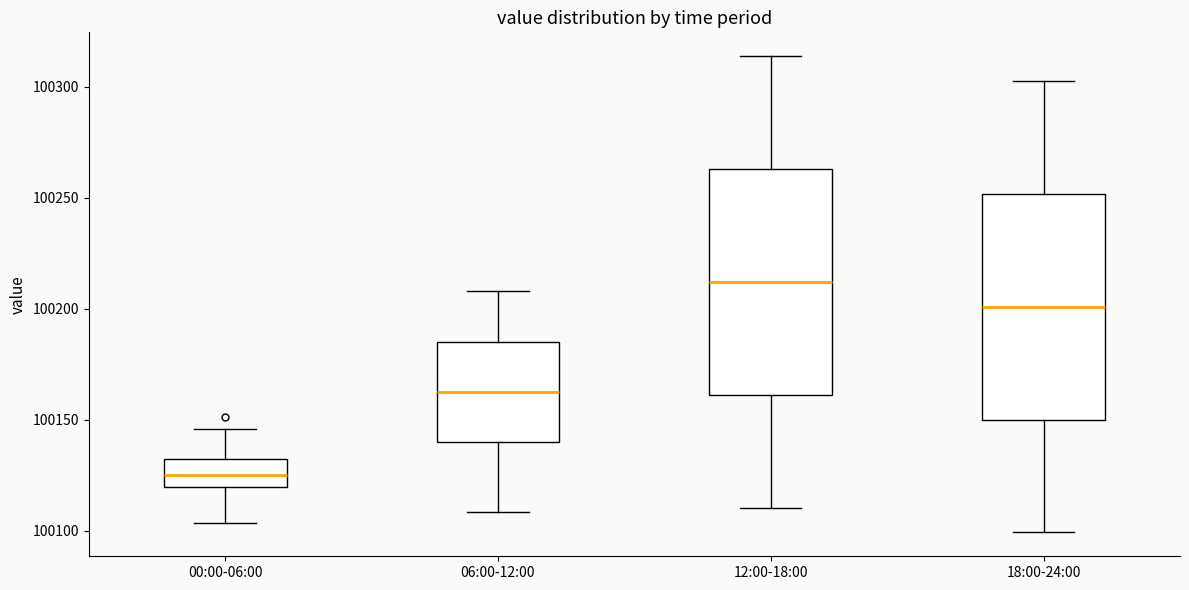

Where is the upper edge of the box for 00:00-06:00 on the y-axis? The values are not printed on the chart, so give them approximately, as read against the axis.

100130